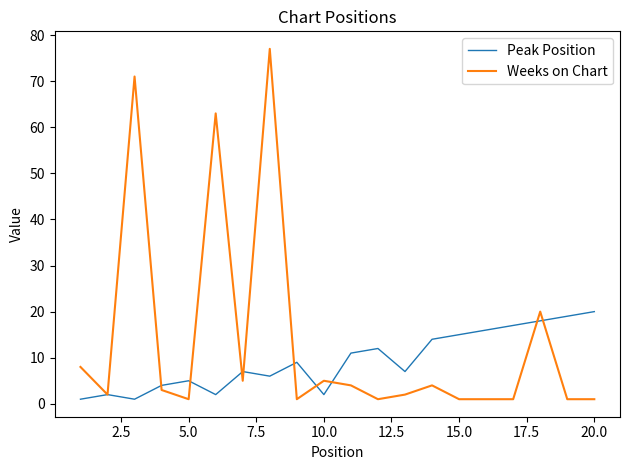

Which series has the largest total across all categories?

Weeks on Chart